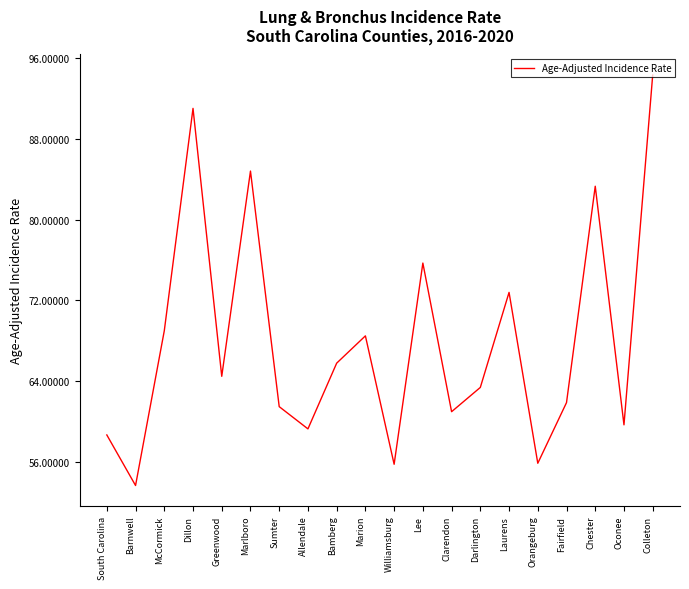

What is the sum of the values at Allendale and Williamsburg?

115.1